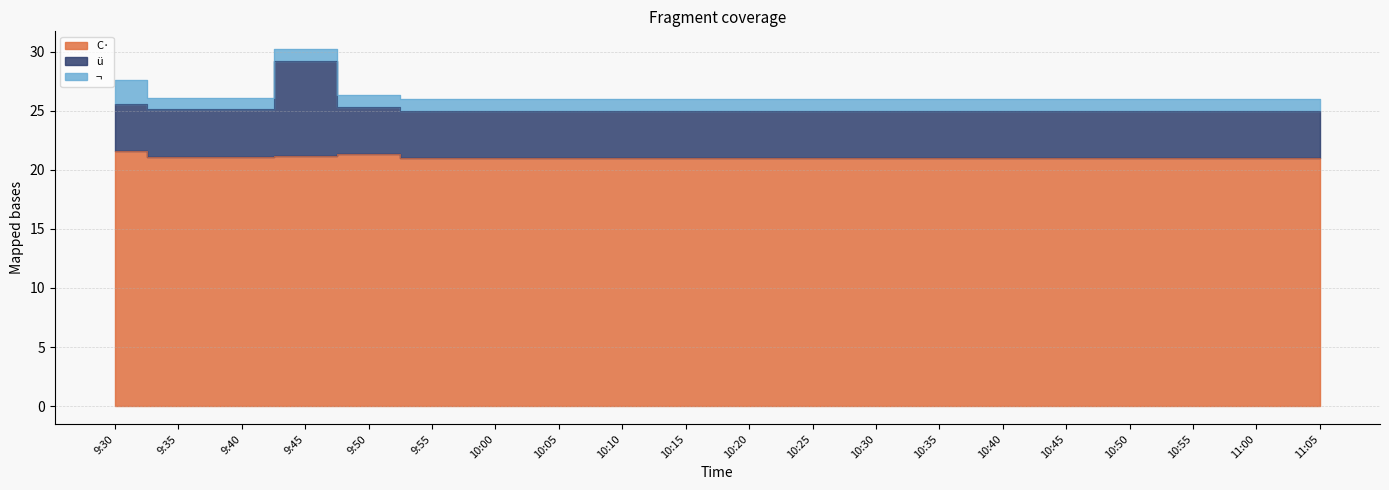

The C· series shows 21.1 at 9:40. True or false?

True